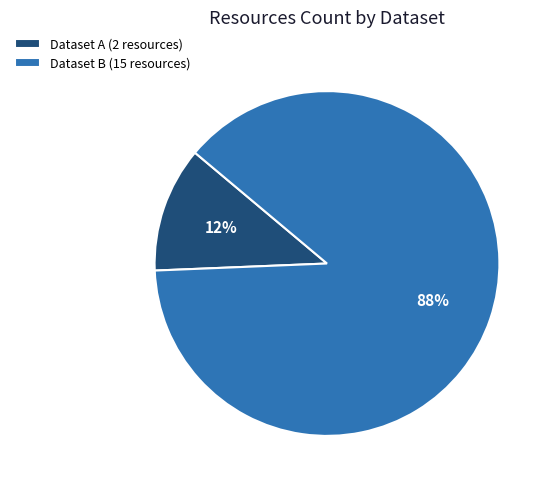

How many segments does this pie chart have?

2